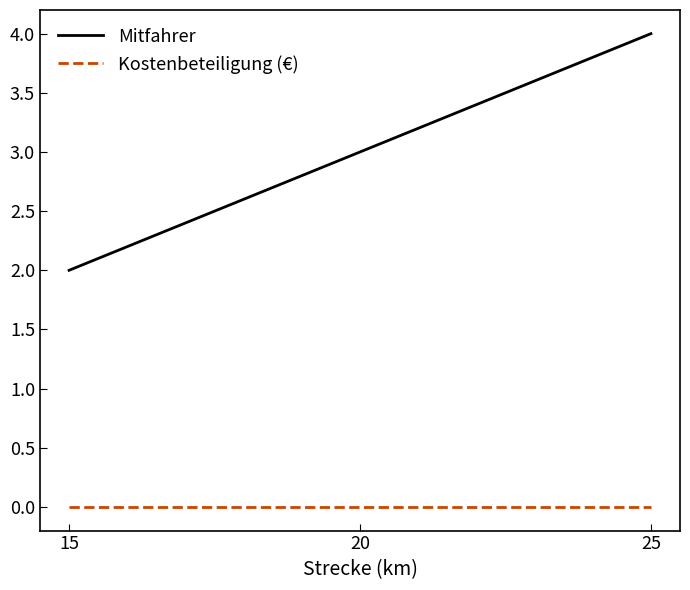

List the labels in order of Mitfahrer value, smallest first.

15, 20, 25